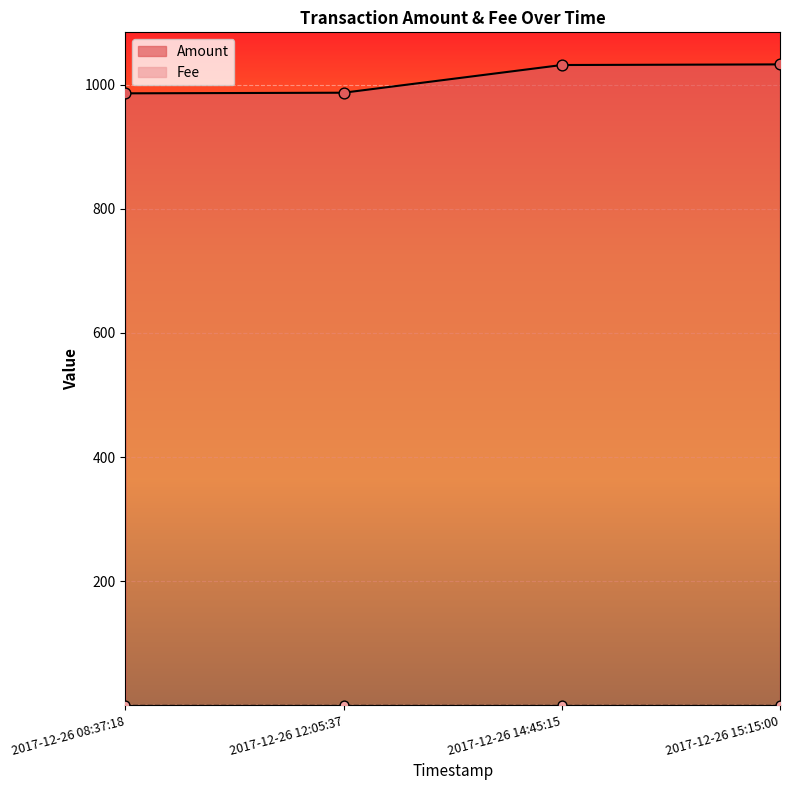

Which has a higher value, 2017-12-26 14:45:15 or 2017-12-26 08:37:18?

2017-12-26 14:45:15